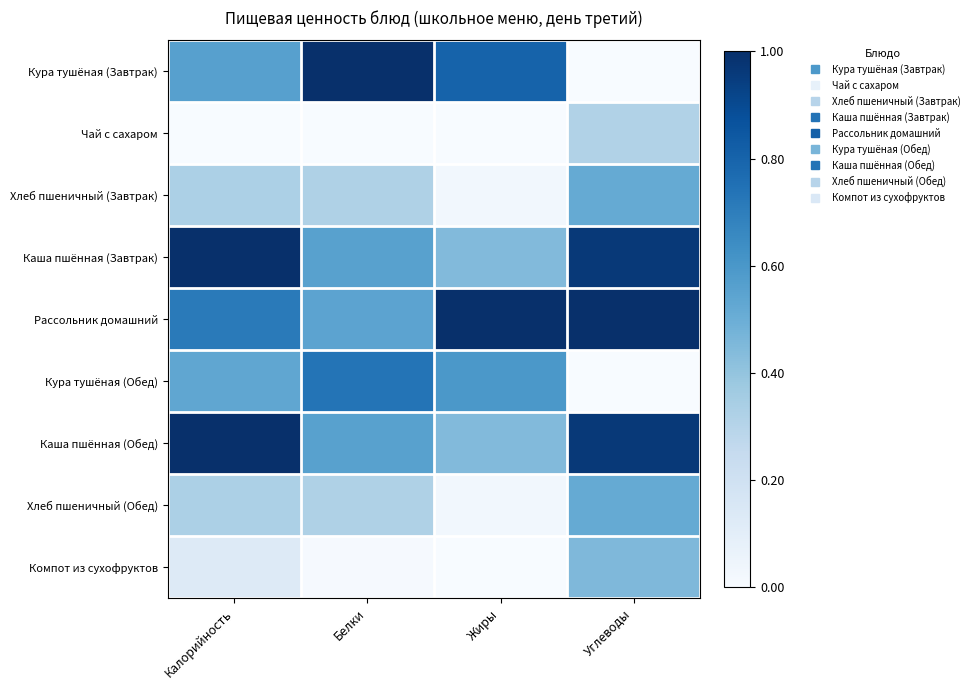

Which has a higher value, Калорийность or Жиры?

Жиры